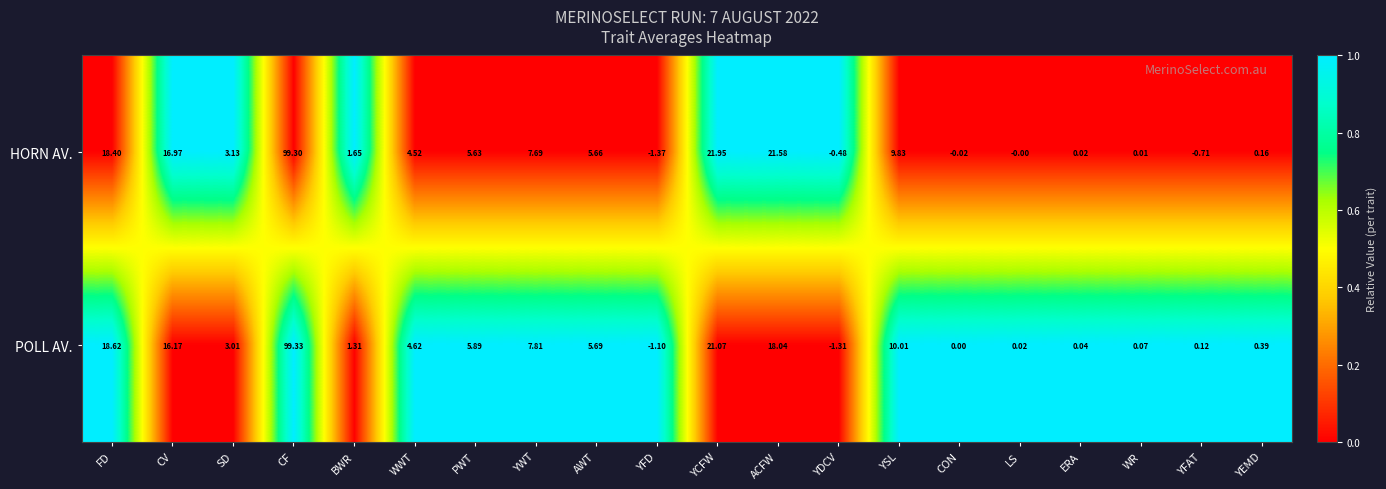

How many series are shown in this chart?

2